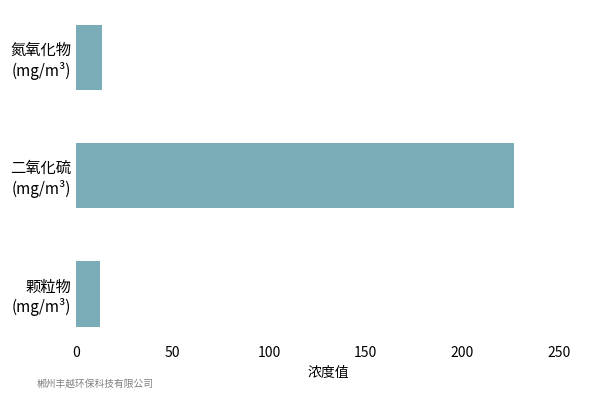

What is the smallest value displayed?

12.5